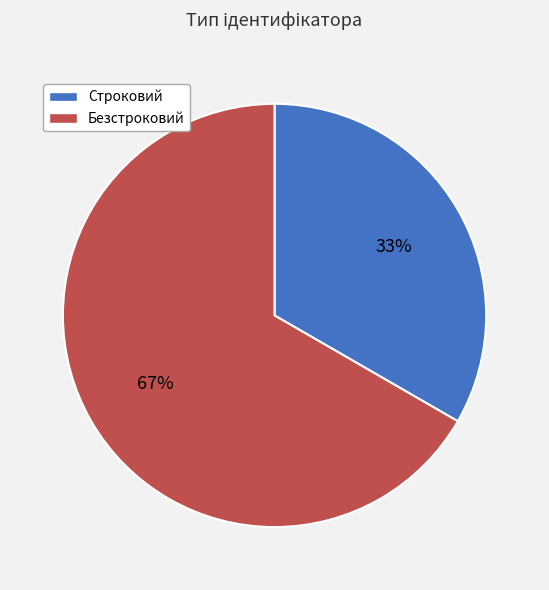

Combined, do Безстроковий and Строковий account for over 50%?

Yes